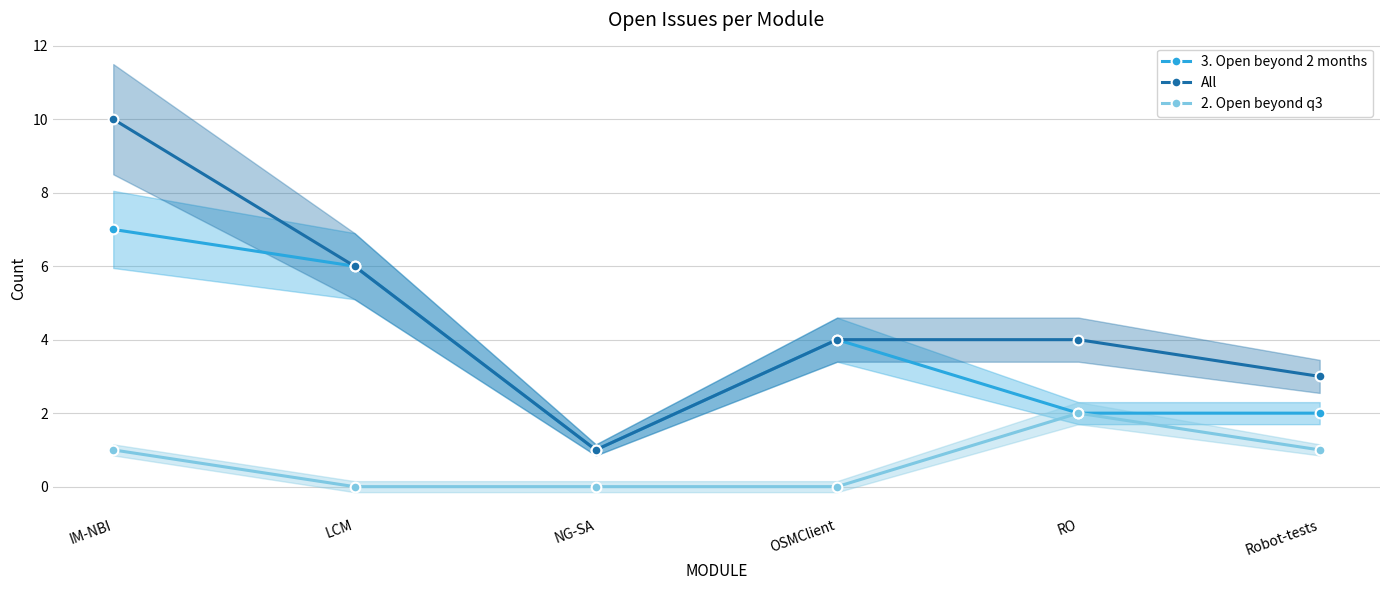

Read the 3. Open beyond 2 months value at NG-SA.

1